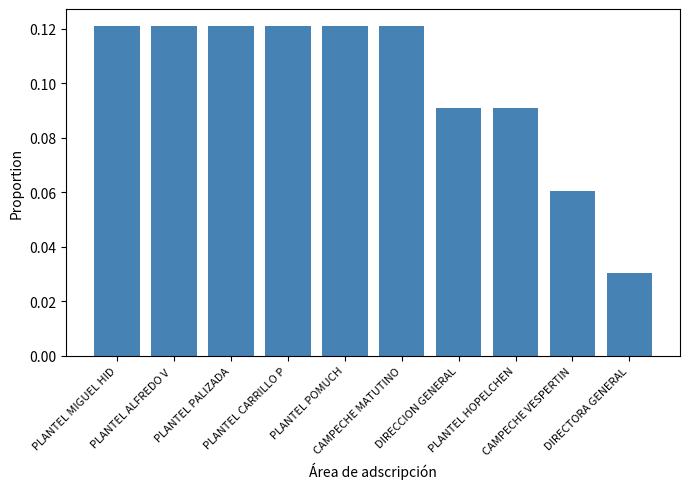

What is the sum of the values at PLANTEL PALIZADA and PLANTEL MIGUEL HID?

0.2